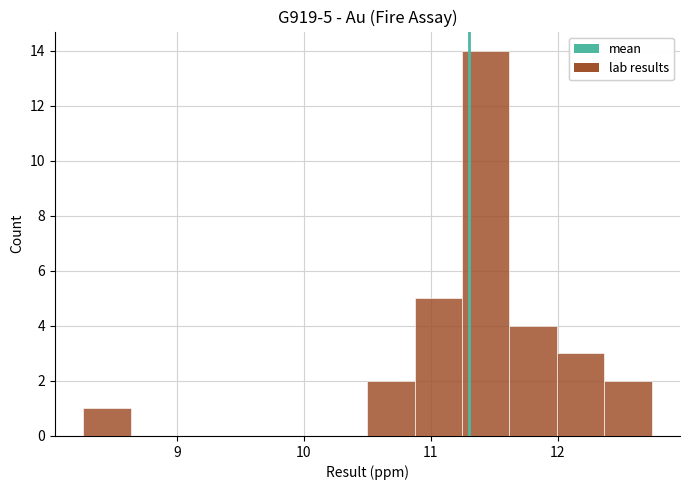

Around what value on the x-axis is the tallest bar? Give the approximate position of its centre, as read against the axis.

11.4